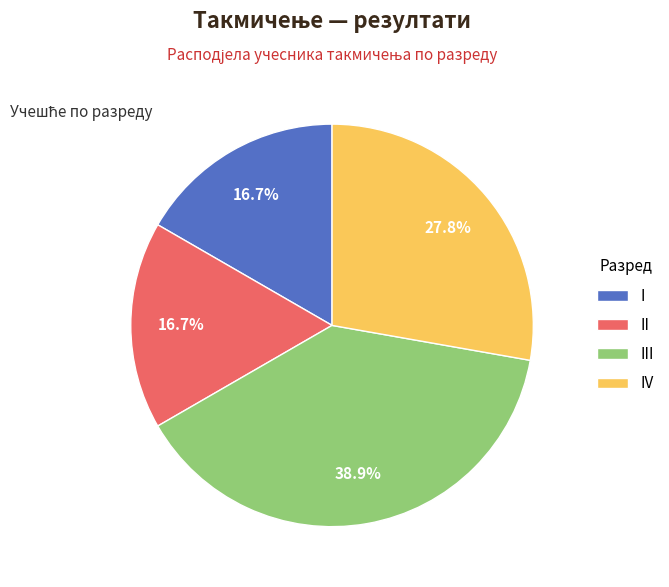

Does I represent more than half of the total?

No